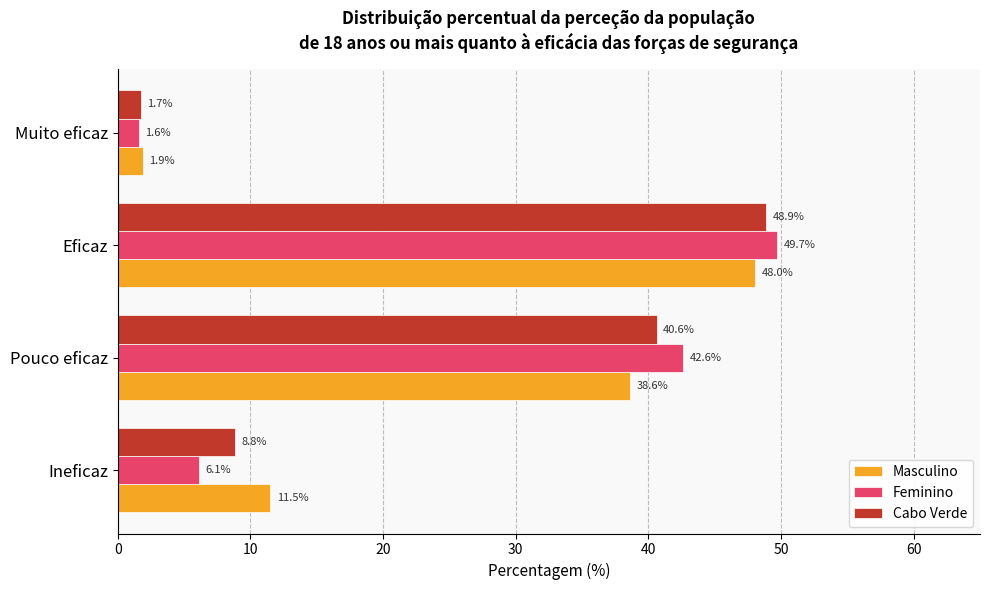

What is the sum of all Feminino values?

100.0